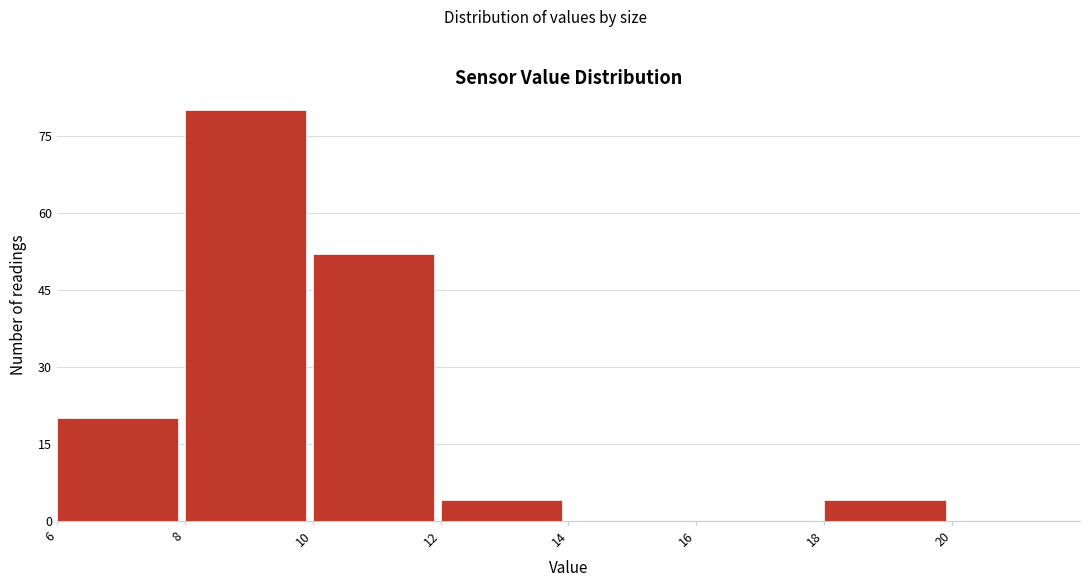

Reading left to right, transcribe this chart: for each bar, give the range it covers on the x-axis and its height. The values are not printed on the chart, so give them approximately, as read against the axis.

6 to 8: 20
8 to 10: 80
10 to 12: 52
12 to 14: 4
14 to 16: 0
16 to 18: 0
18 to 20: 4
20 to 22: 0